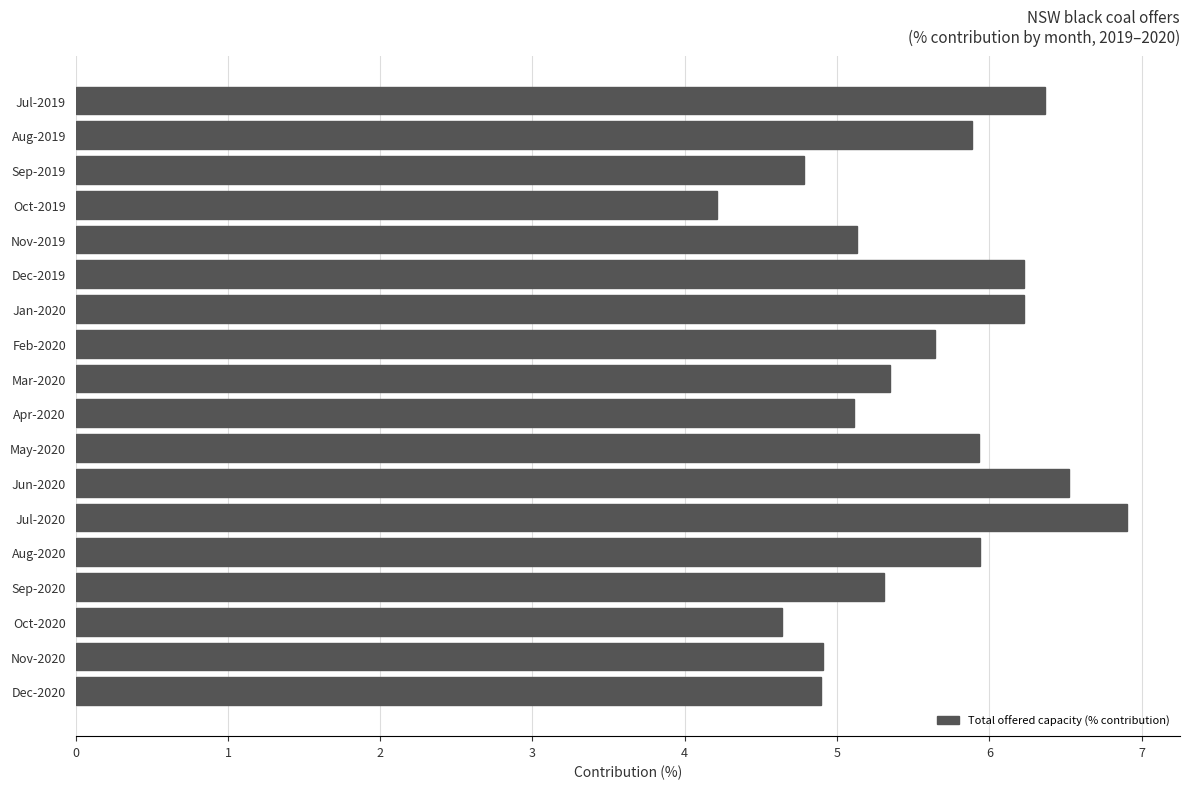

True or false: the data shows 4.2 at Oct-2019.

True